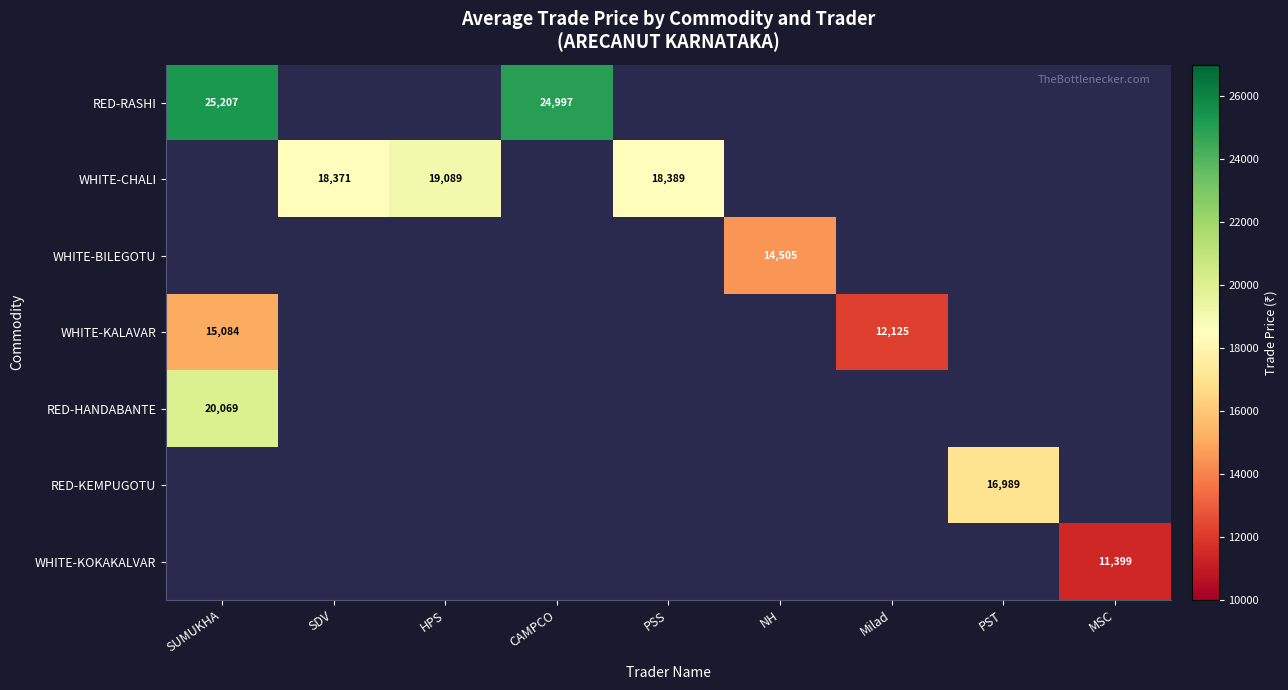

Is the value of RED-KEMPUGOTU at PST greater than the value of RED-HANDABANTE at SUMUKHA?

No